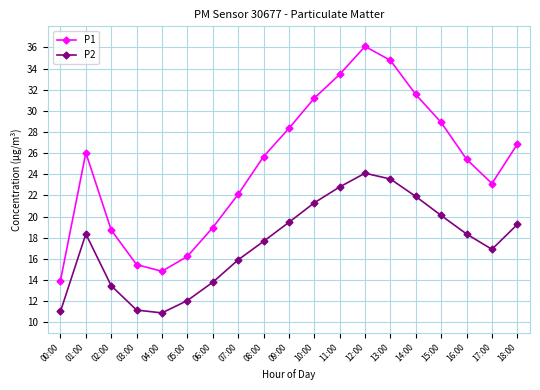

What are all the series names shown in the legend?

P1, P2